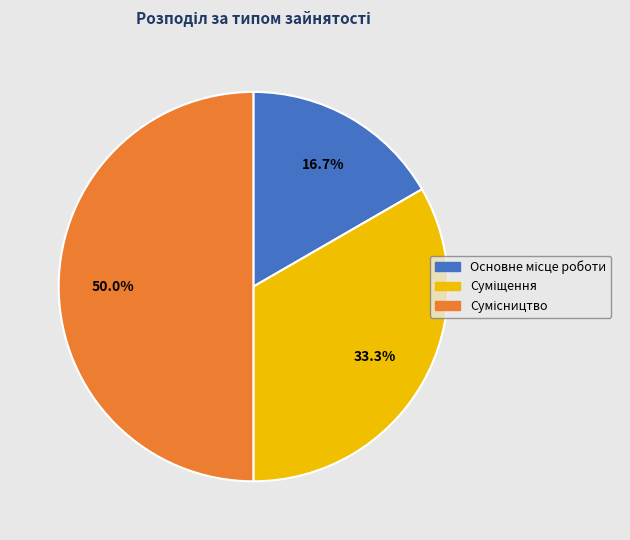

How many segments does this pie chart have?

3